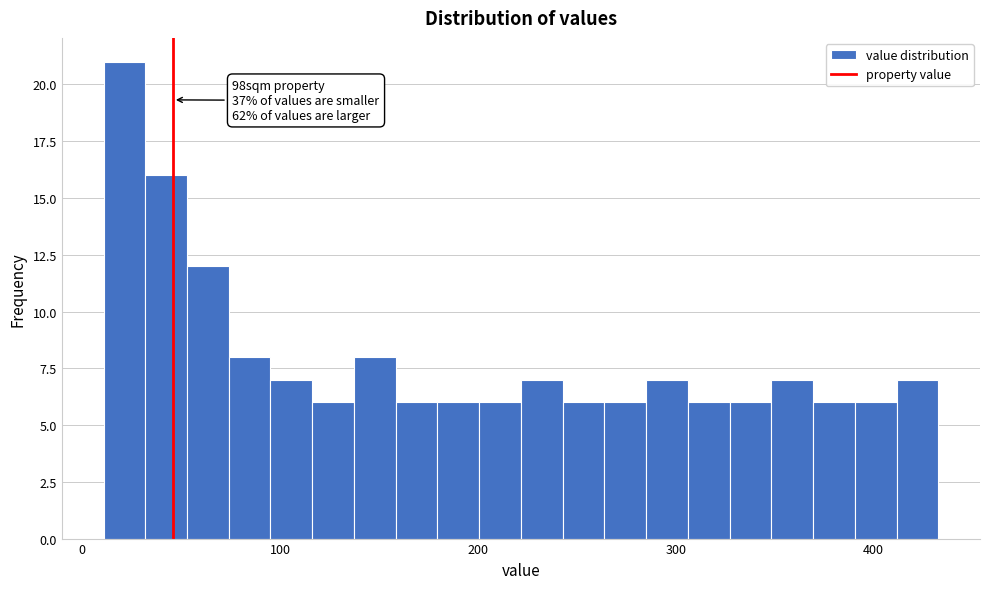

Read against the x-axis, roughly where is the centre of the tallest bar?

20